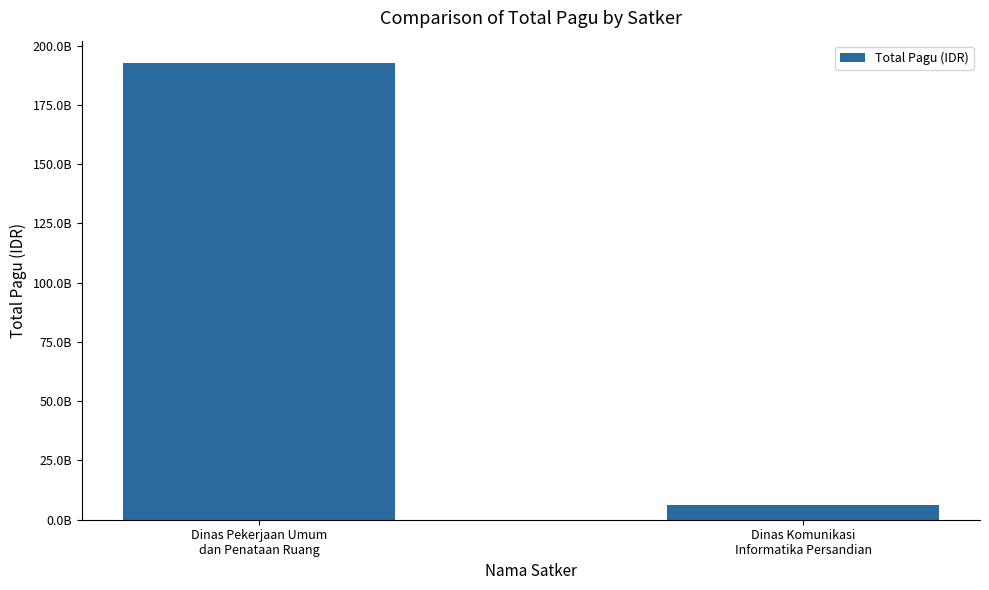

At which category does the chart reach its minimum across all series?

Dinas Komunikasi
Informatika Persandian